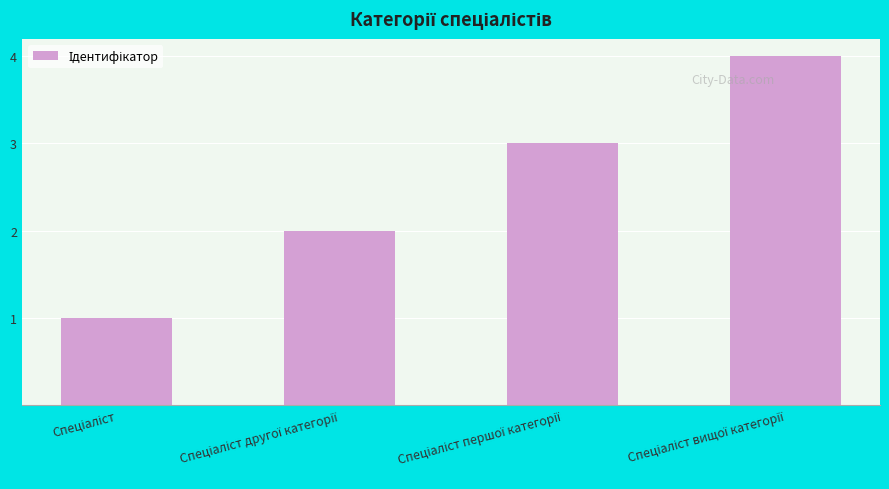

What is the smallest value displayed?

1